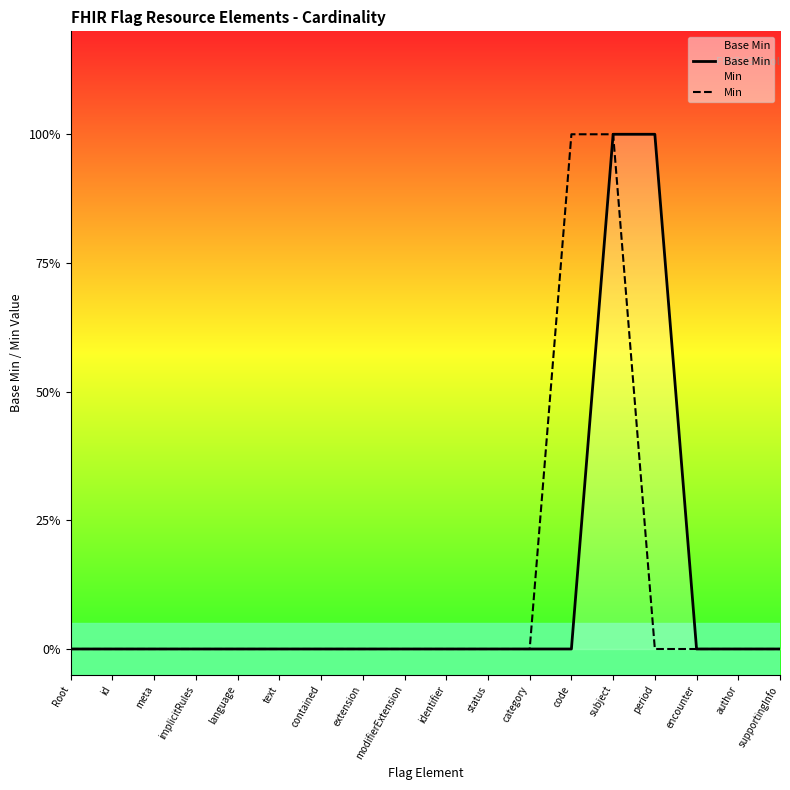

What is the label of the 6th point from the right?

code